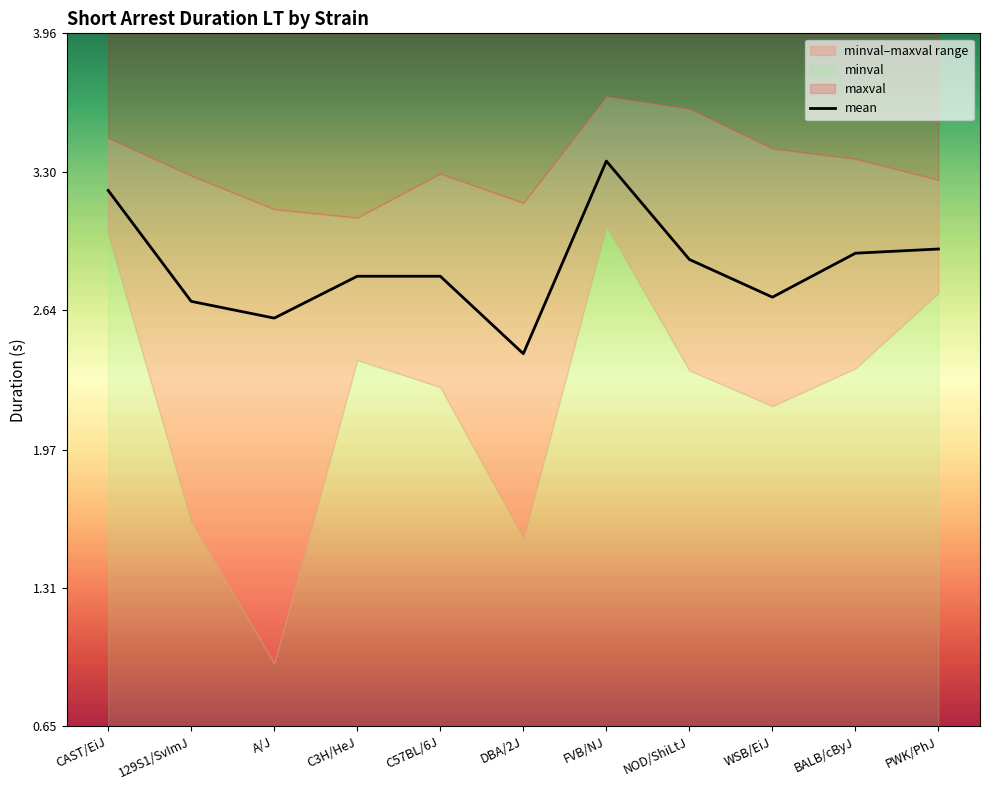

Which has a higher value, NOD/ShiLtJ or BALB/cByJ?

BALB/cByJ